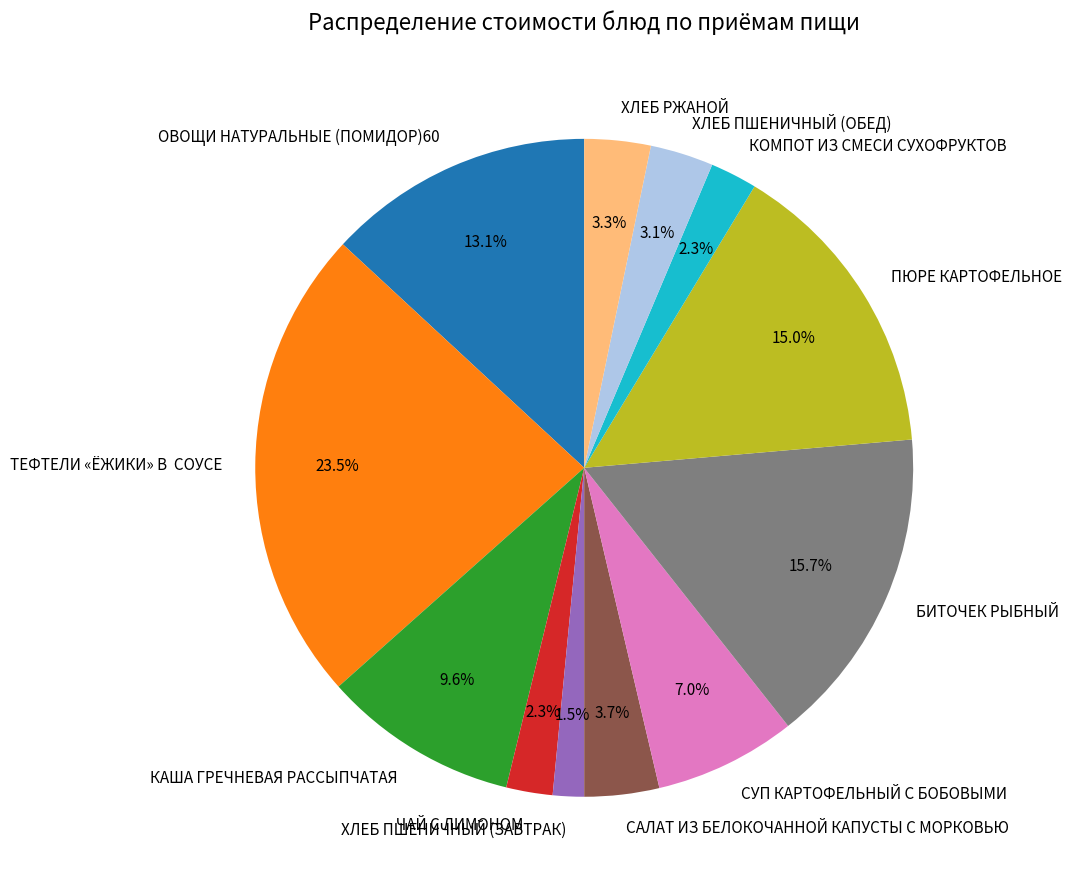

Do ПЮРЕ КАРТОФЕЛЬНОЕ and КОМПОТ ИЗ СМЕСИ СУХОФРУКТОВ together represent more than half of the pie?

No